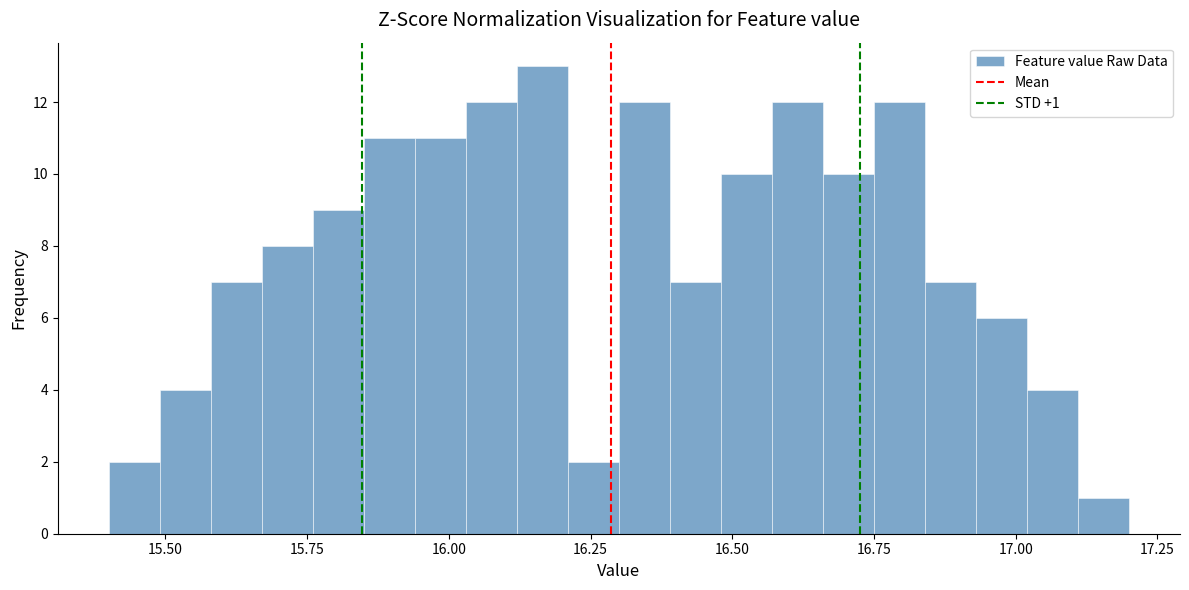

Around what value on the x-axis is the tallest bar? Give the approximate position of its centre, as read against the axis.

16.15